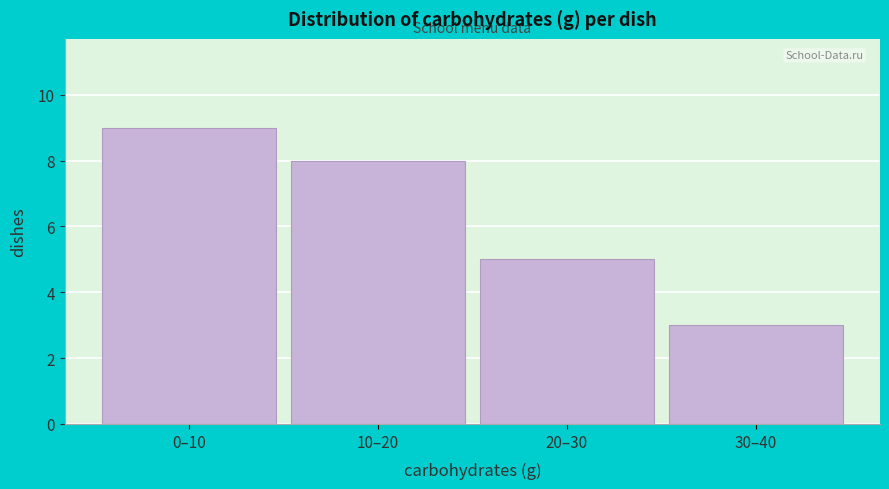

Reading left to right, what are all the values shown in this chart?

0–10=9	10–20=8	20–30=5	30–40=3